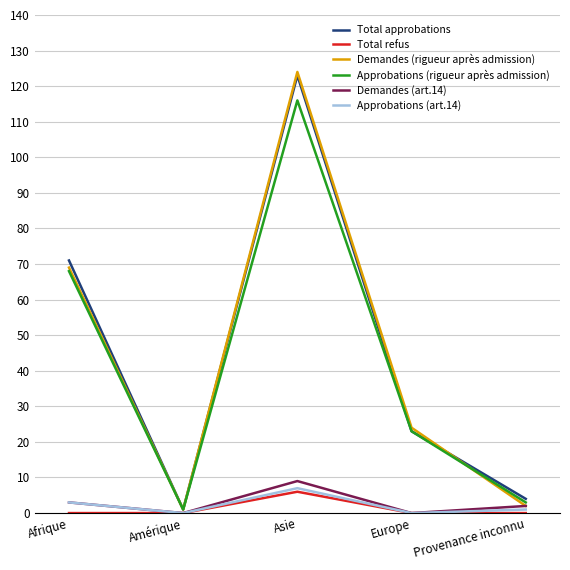

What value does the Demandes (rigueur après admission) series have at Asie, to the nearest 10?

120